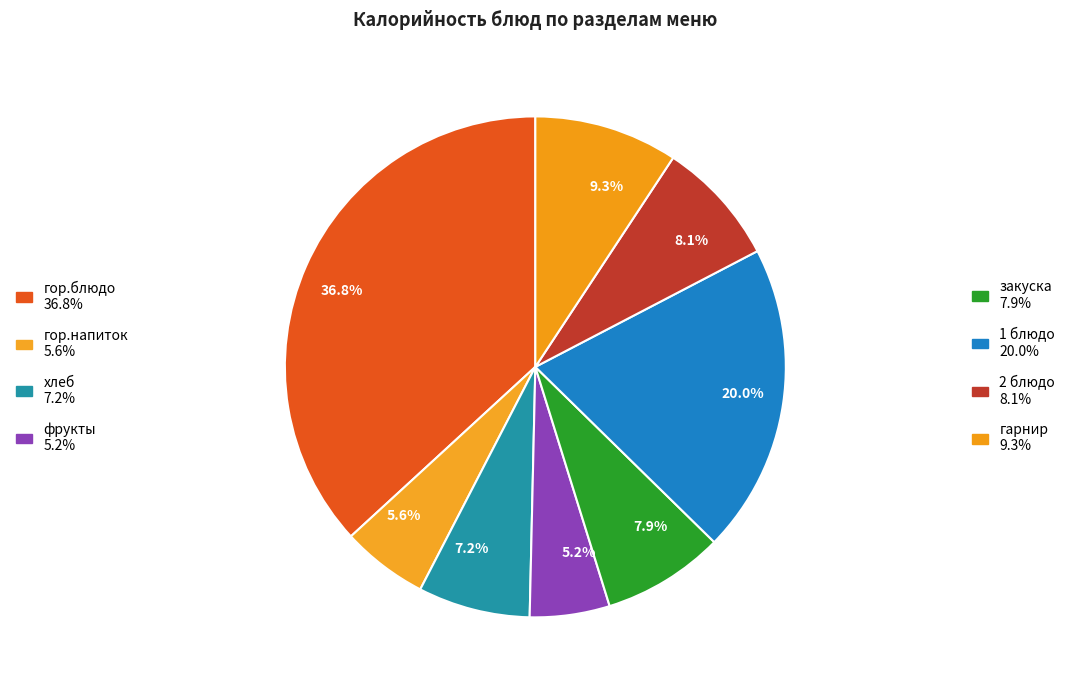

Does 7.2% represent more than half of the total?

No